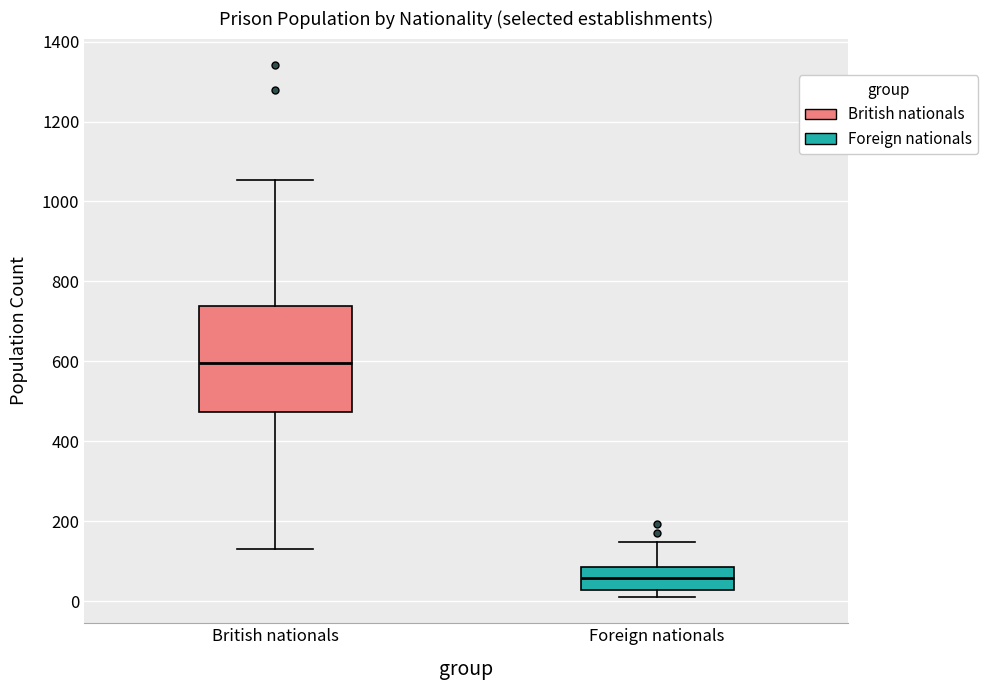

Comparing the boxes themselves (not the whiskers), which one is the tallest?

British nationals